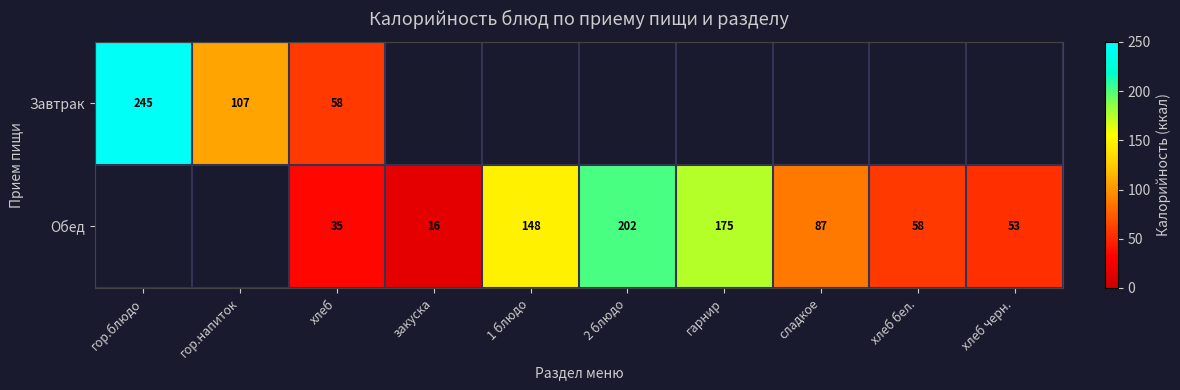

Is it true that Обед equals 58 at хлеб бел.?

True